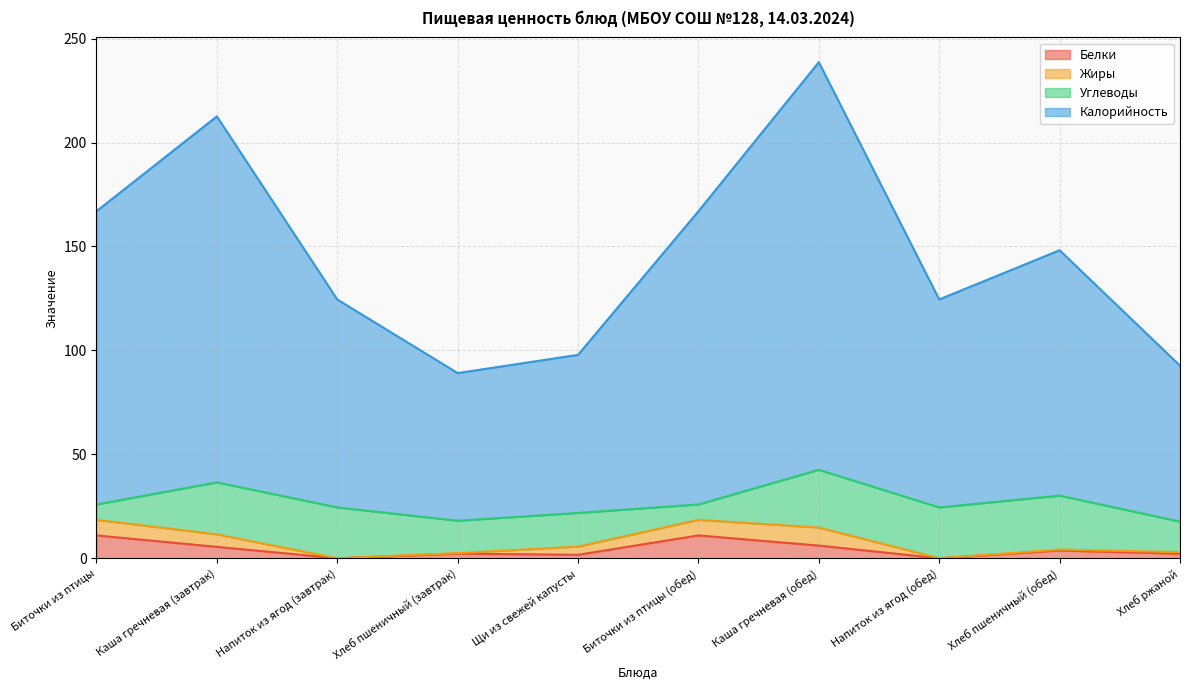

Which label corresponds to the largest value in the chart?

Каша гречневая (обед)